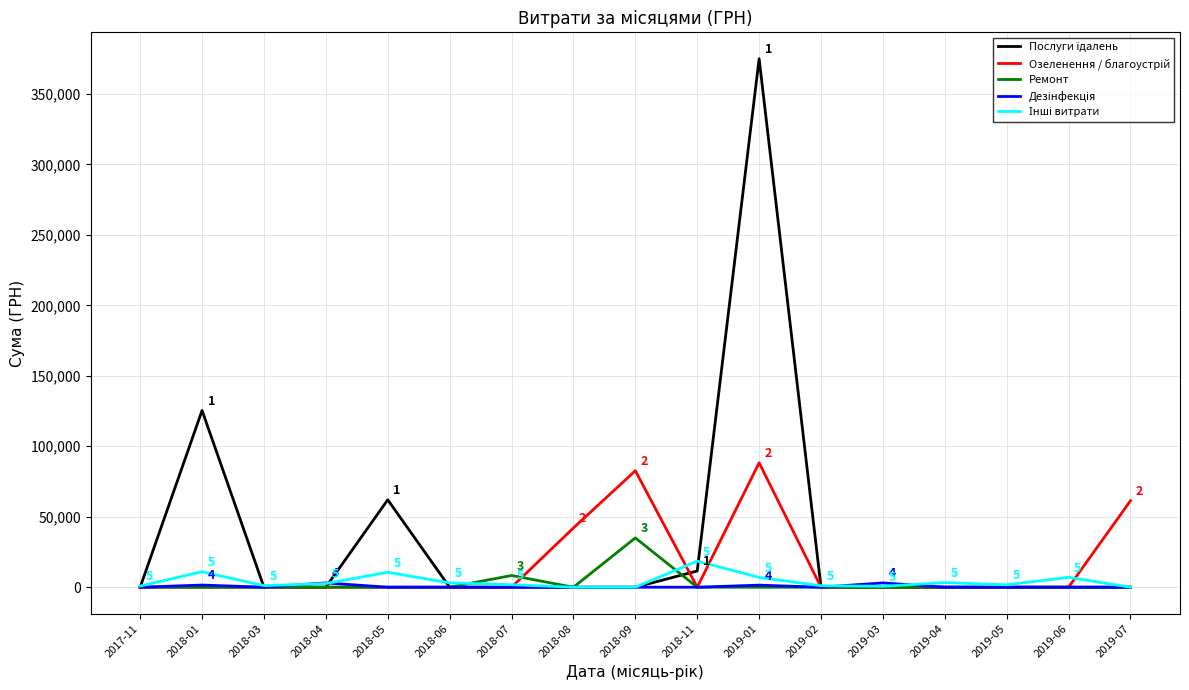

What is the difference between the highest and lowest values at 2018-05?

62043.2